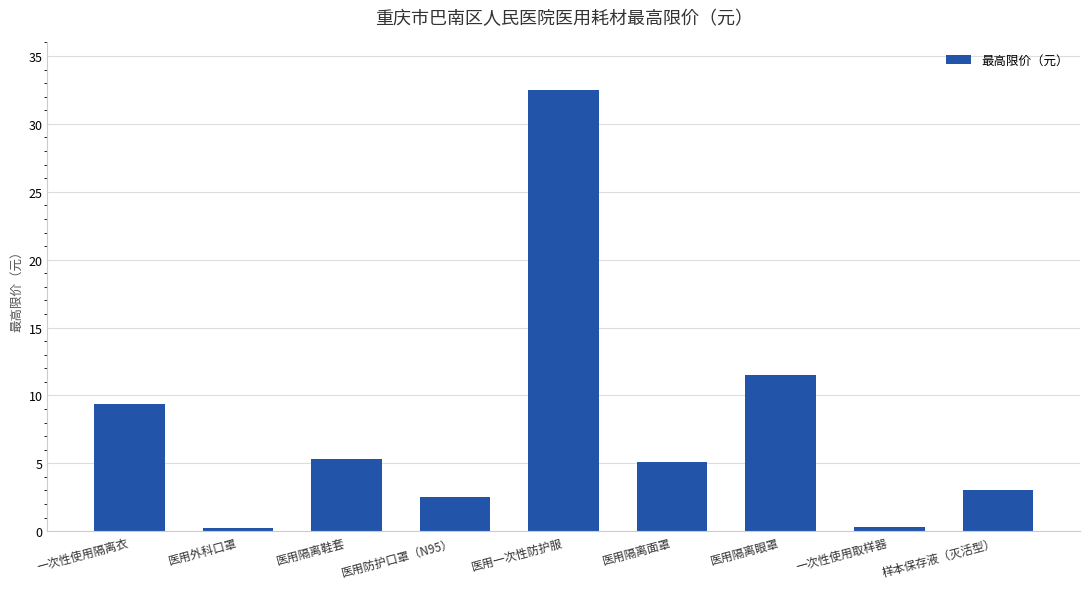

How many values are below 5?

4